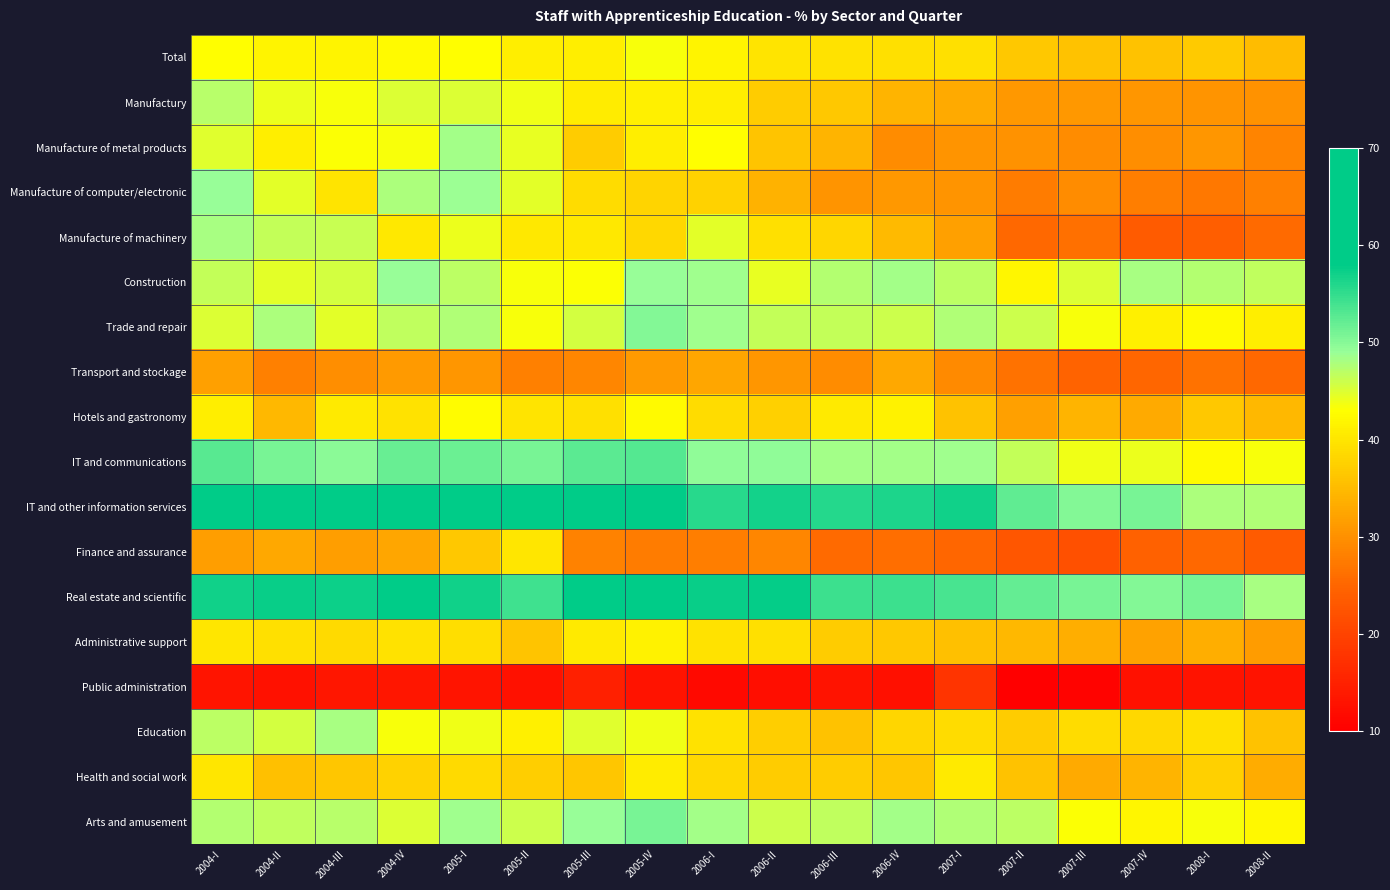

List the series in order of their peak value, highest first.

IT and other information services, Real estate and scientific, IT and communications, Arts and amusement, Trade and repair, Construction, Manufacture of computer/electronic, Manufacture of metal products, Manufacture of machinery, Education, Manufactury, Total, Hotels and gastronomy, Administrative support, Health and social work, Finance and assurance, Transport and stockage, Public administration